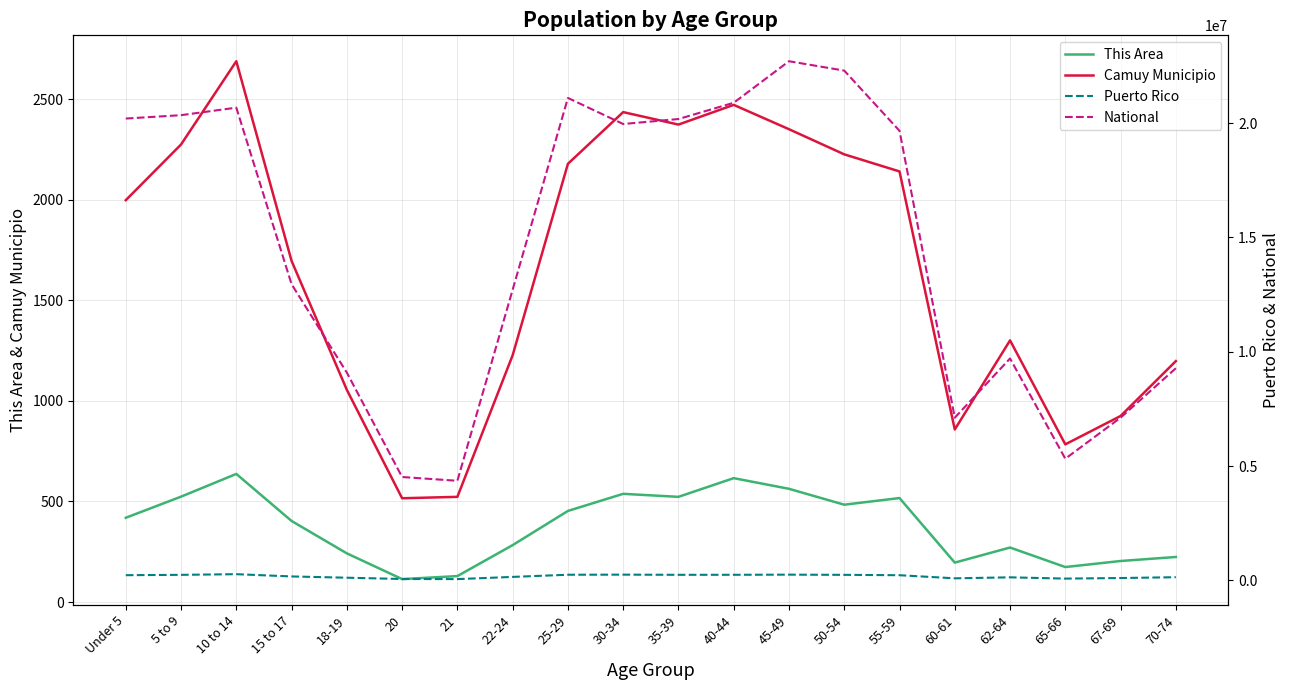

True or false: Puerto Rico has more than 1 interior local peaks.

True